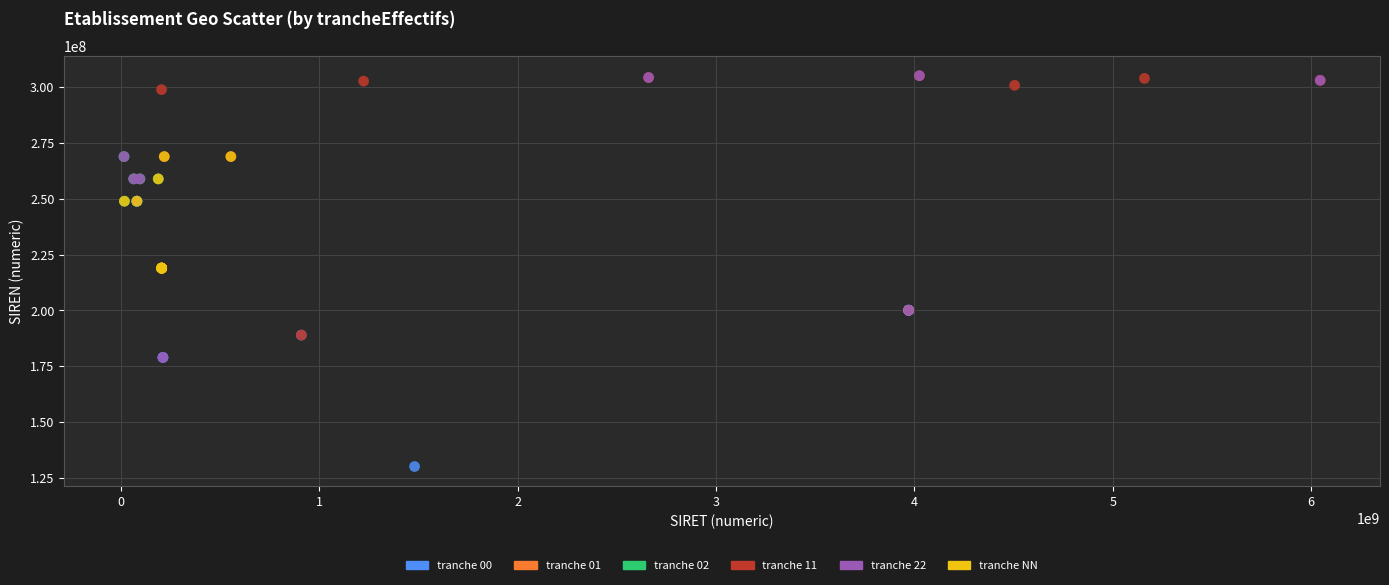

Which series has the largest Y range (max minus min)?

tranche 22